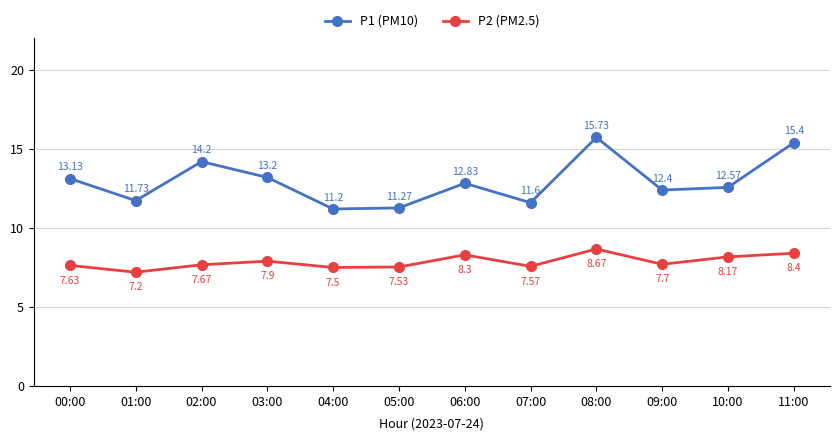

What is the label of the 4th point from the left?

03:00